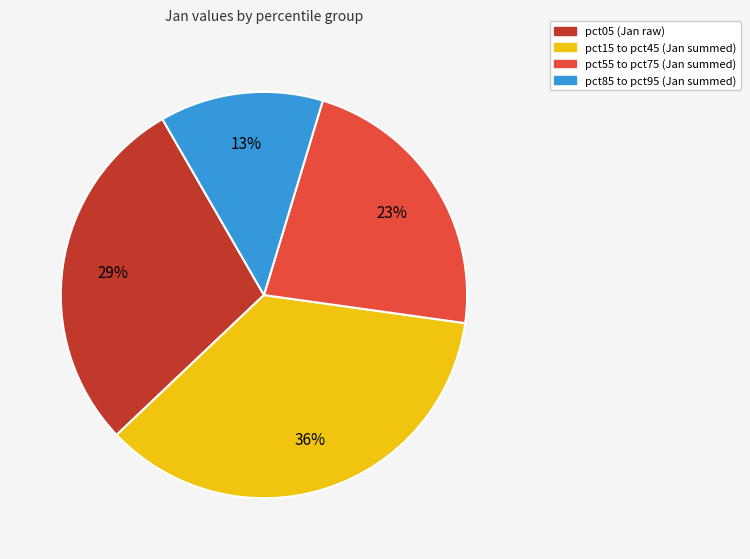

The pct55 to pct75 (Jan summed) slice represents 9% of the pie. True or false?

False